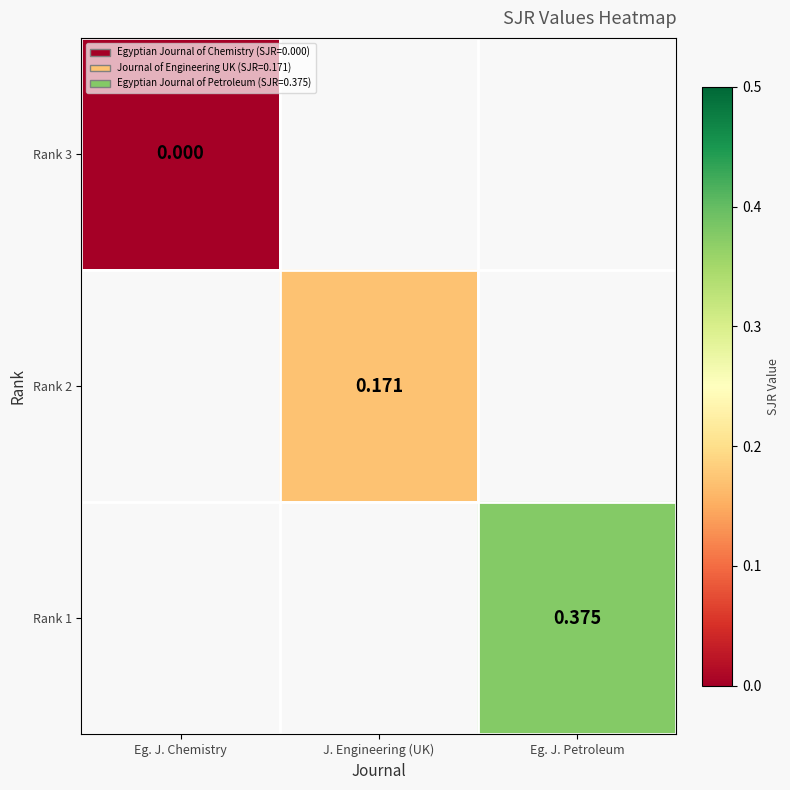

List the labels in order of Rank 3 value, largest first.

Eg. J. Chemistry, J. Engineering (UK), Eg. J. Petroleum